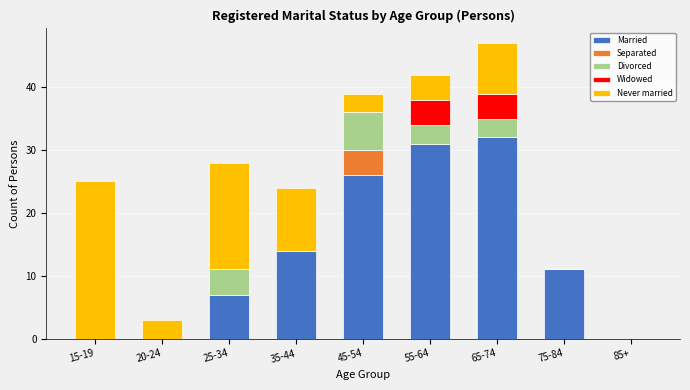

What is the maximum value for Married?

32